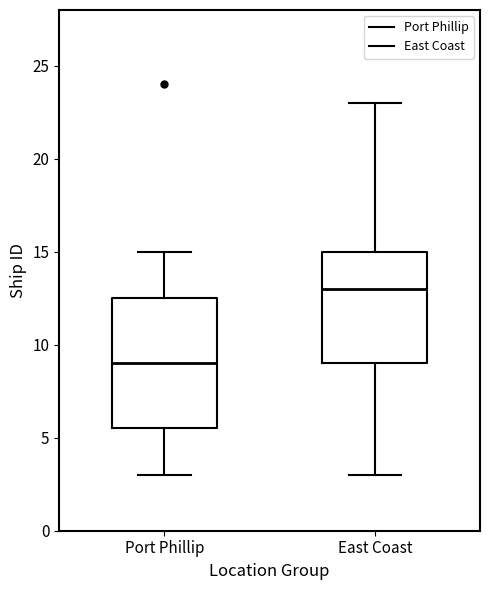

Reading left to right, read every box against the y-axis: the position of its median line, the range the box covers, and the ends of its whiskers. The values are not printed on the chart, so give them approximately, as read against the axis.

Port Phillip: median 9.0, box 5.5 to 12.5, whiskers 3.0 to 15.0
East Coast: median 13.0, box 9.0 to 15.0, whiskers 3.0 to 23.0